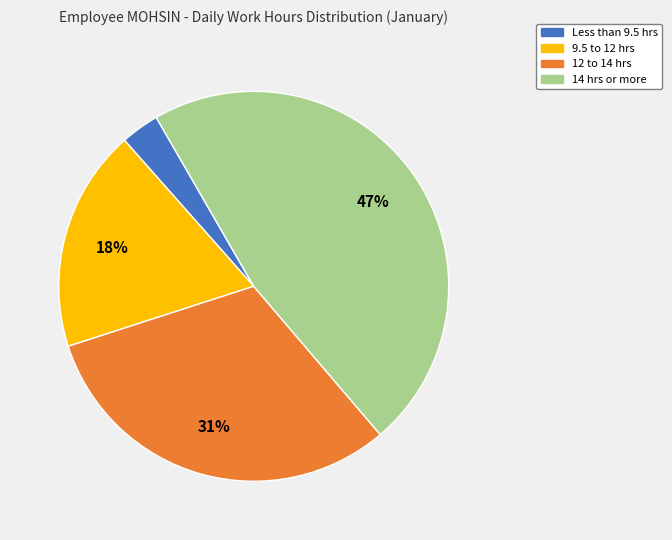

Is there any slice that represents more than half of the pie?

No